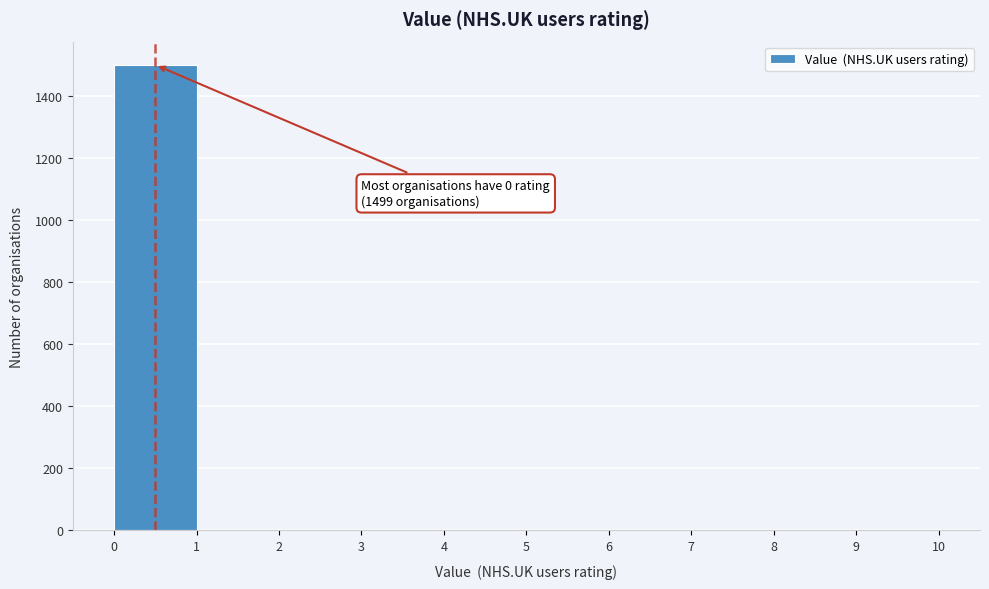

Over which range of the x-axis is the bar tallest?

0 to 1